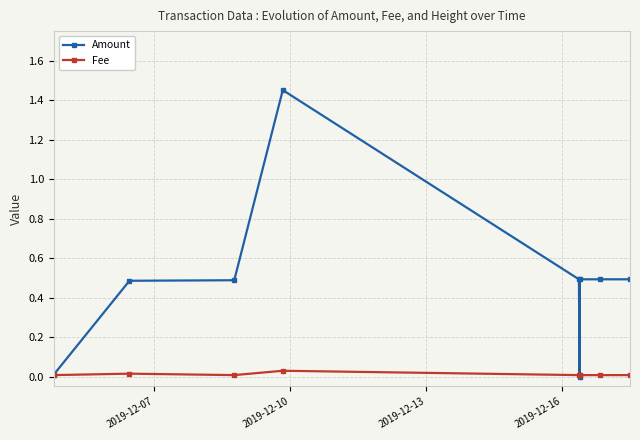

Rank the series by their maximum value, from lowest to highest.

Fee, Amount